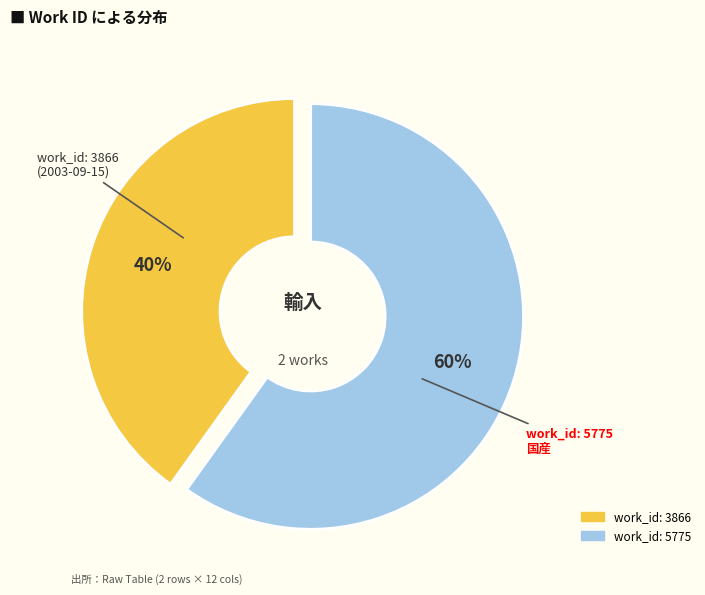

Is the sum of work_id: 3866 and work_id: 5775 greater than half?

Yes